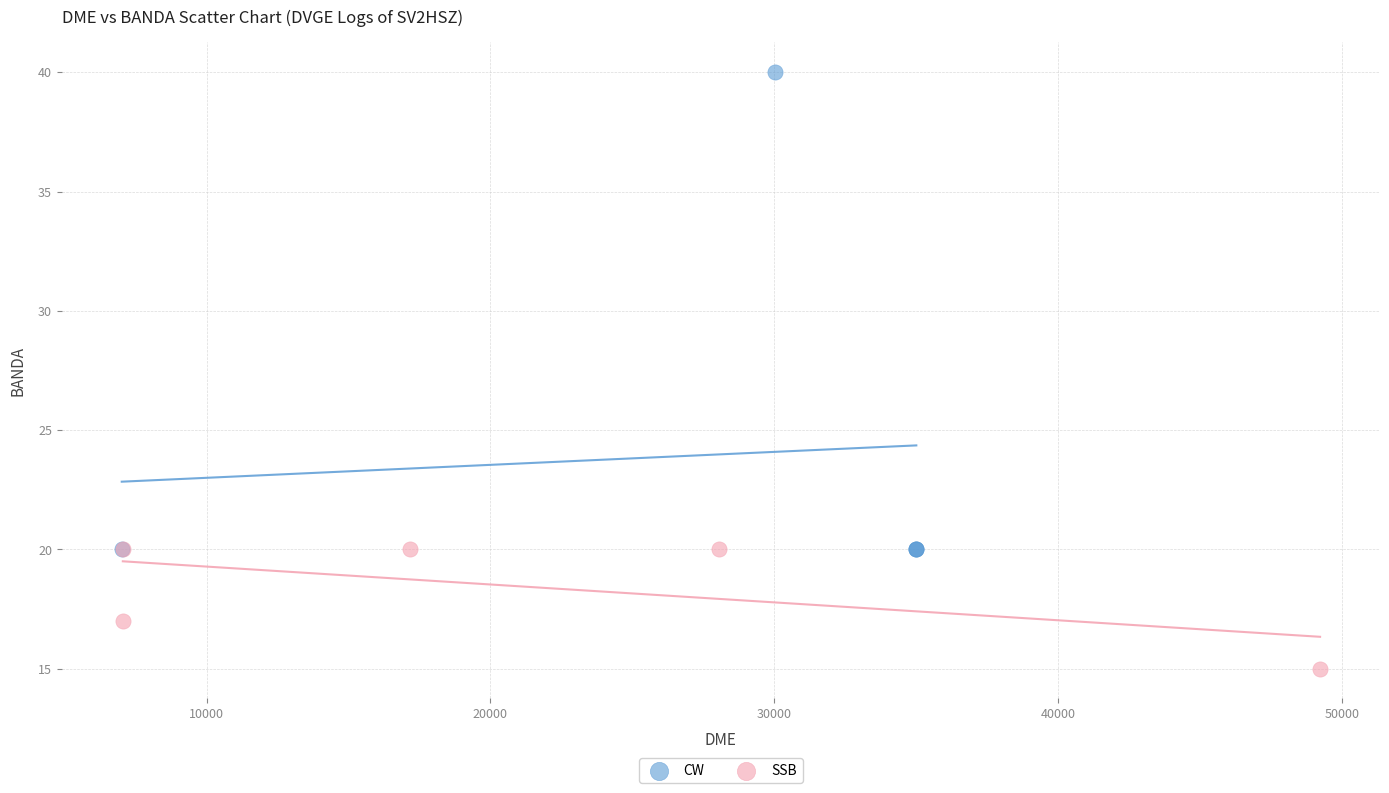

What are all the series names shown in the legend?

CW, SSB